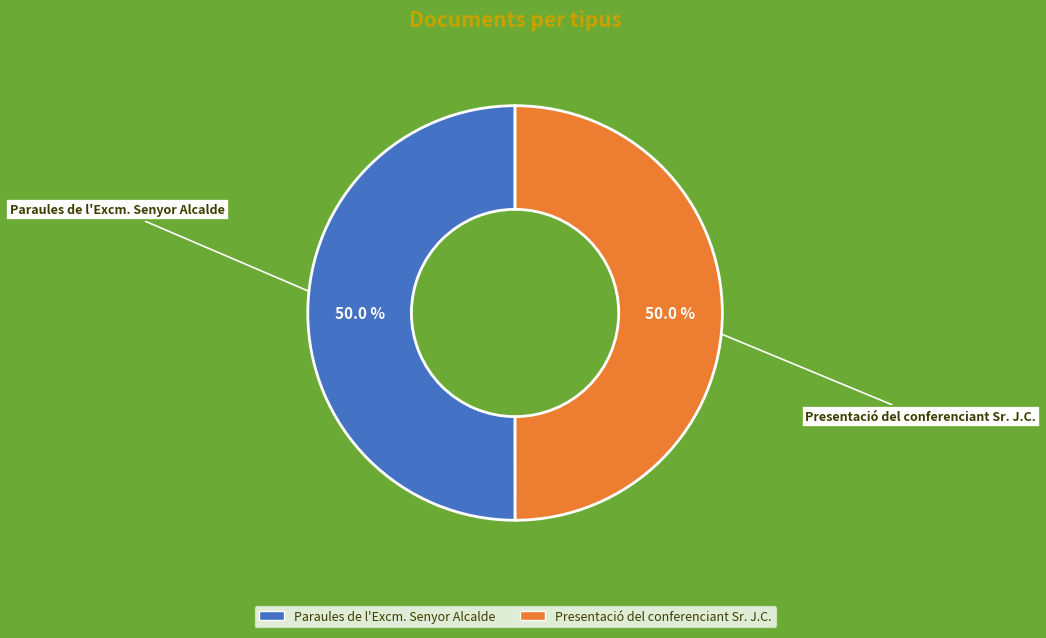

What is the ratio of the value at Paraules de l'Excm. Senyor Alcalde to the value at Presentació del conferenciant Sr. J.C.?

1.0